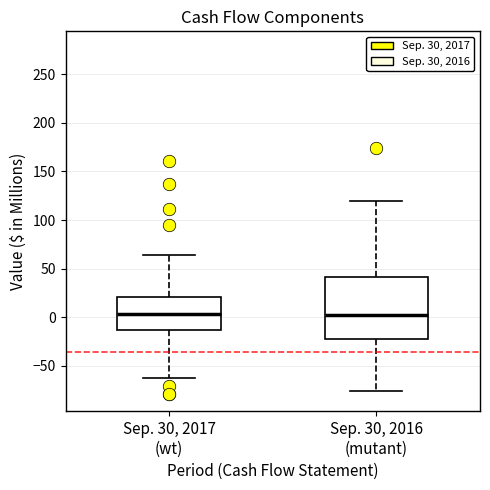

Reading left to right, transcribe this box plot: for each box, give where its median line is, the range the box spans, and where its two whiskers end, as read against the y-axis. The values are not printed on the chart, so give them approximately, as read against the axis.

Sep. 30, 2017 (wt): median 5, box -15 to 20, whiskers -60 to 65
Sep. 30, 2016 (mutant): median 0, box -25 to 40, whiskers -75 to 120